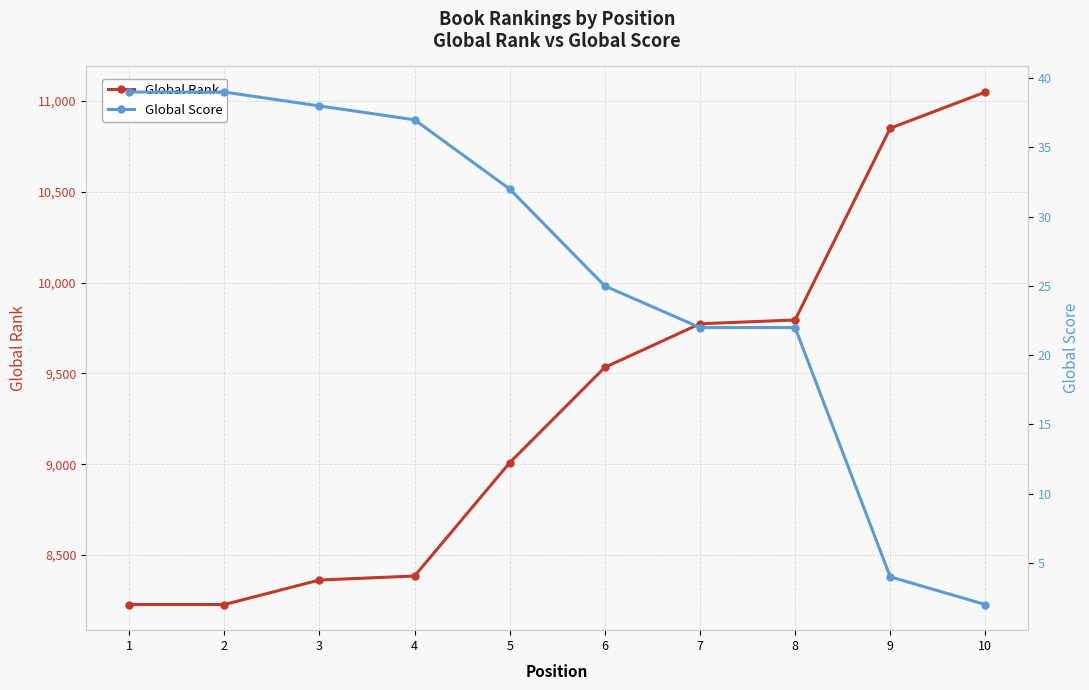

True or false: Global Score has more than 2 points higher than both neighbors.

False